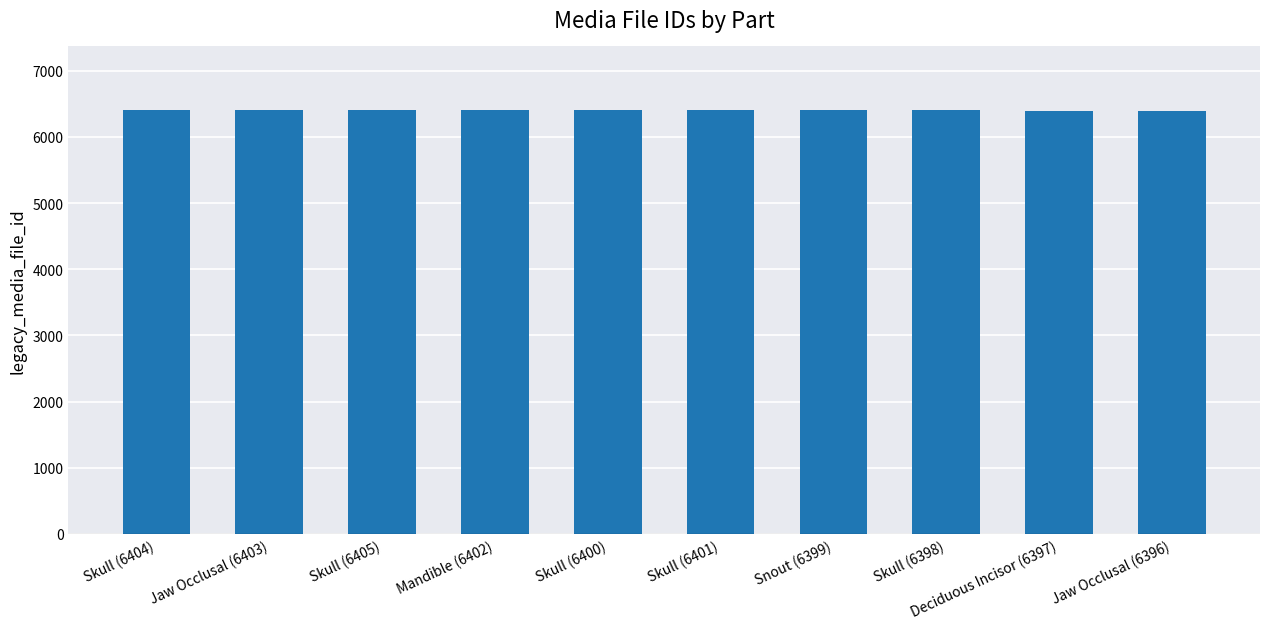

What is the maximum value shown in the chart?

6405